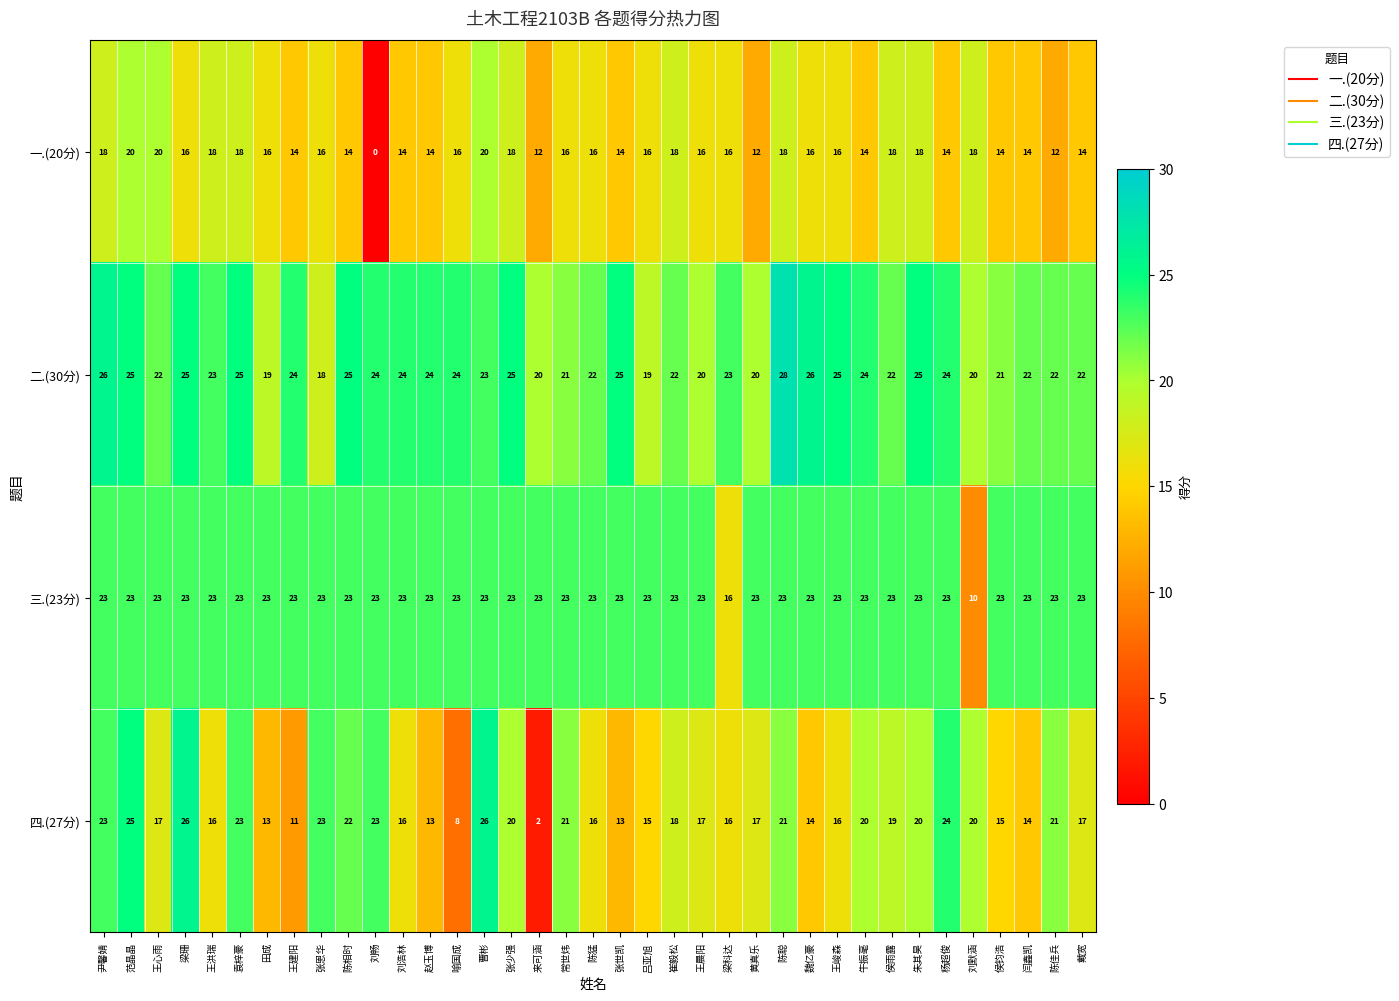

Between 刘畅 and 来可涵, which series saw the biggest shift?

四.(27分)